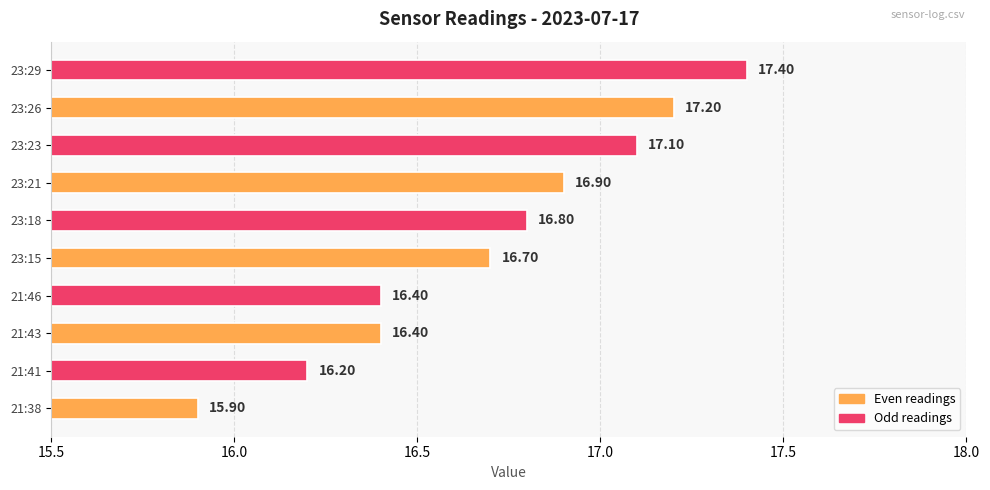

What is the sum of the values at 23:29 and 23:23?

34.5